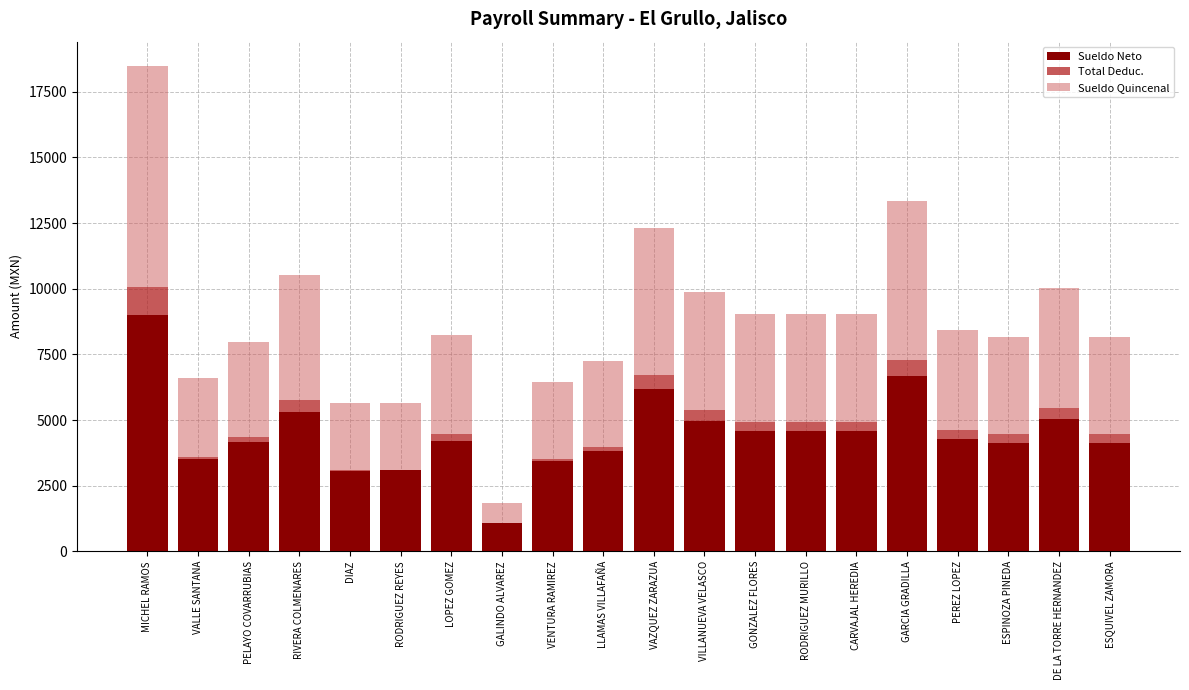

Which category has the highest value in the Sueldo Neto series?

MICHEL RAMOS